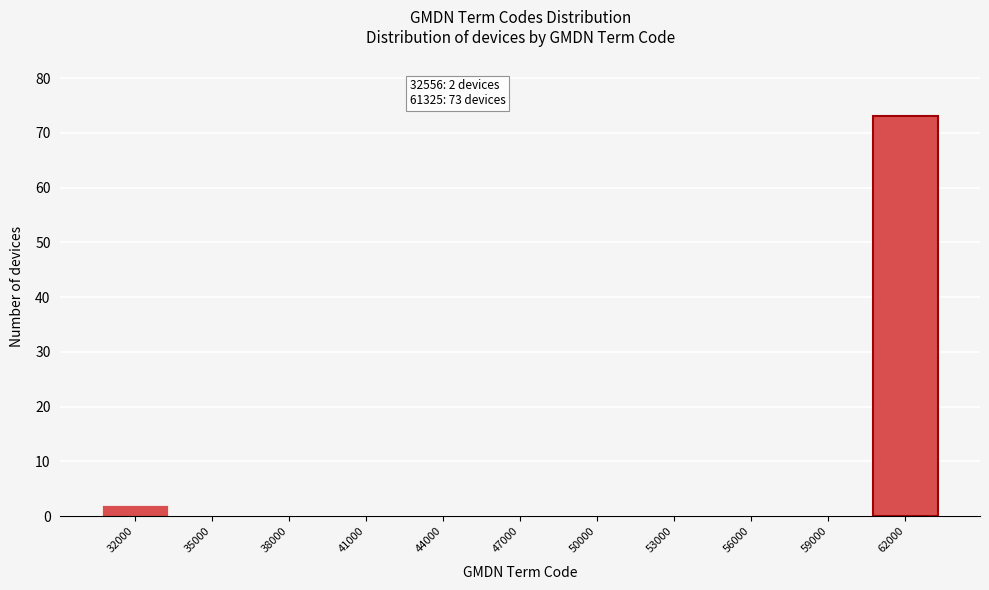

Reading left to right, extract all data points from this chart.

32000=2	35000=0	38000=0	41000=0	44000=0	47000=0	50000=0	53000=0	56000=0	59000=0	62000=73